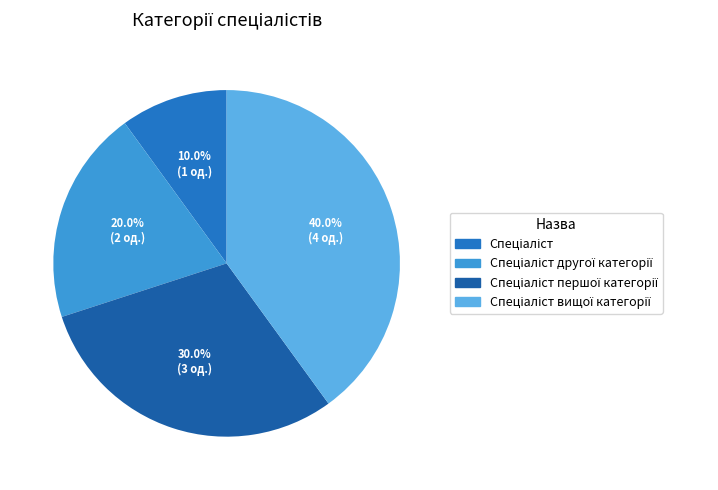

How many segments does this pie chart have?

4